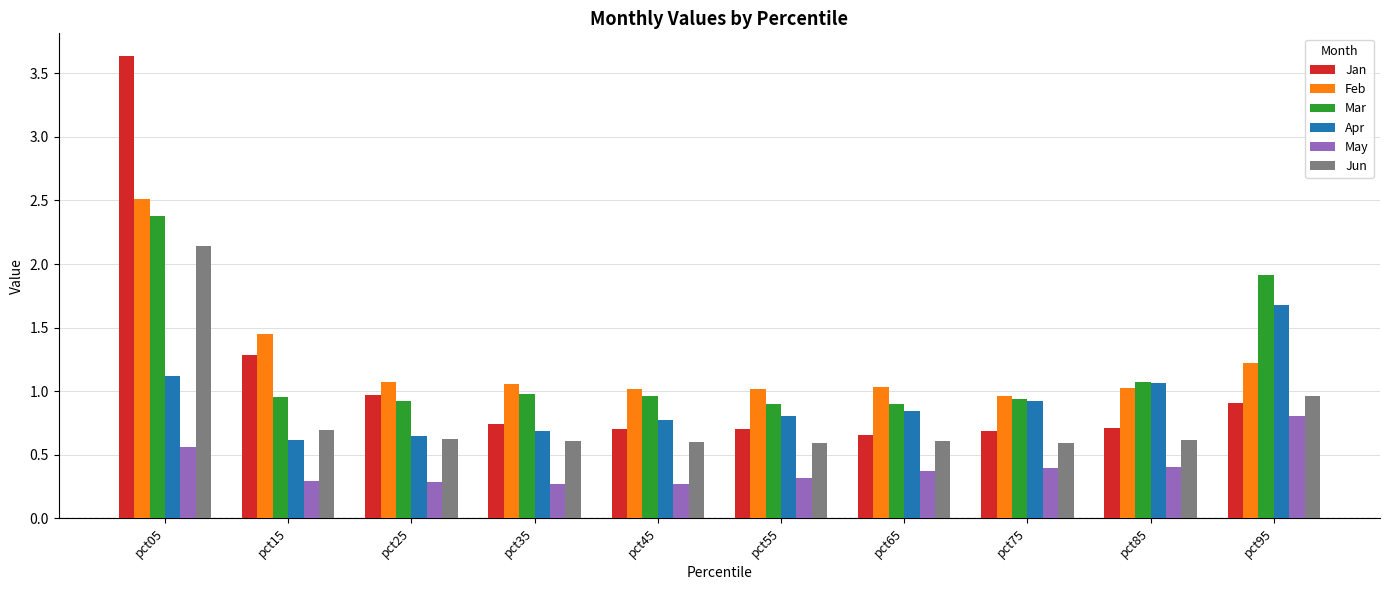

Which label corresponds to the largest value in the chart?

pct05